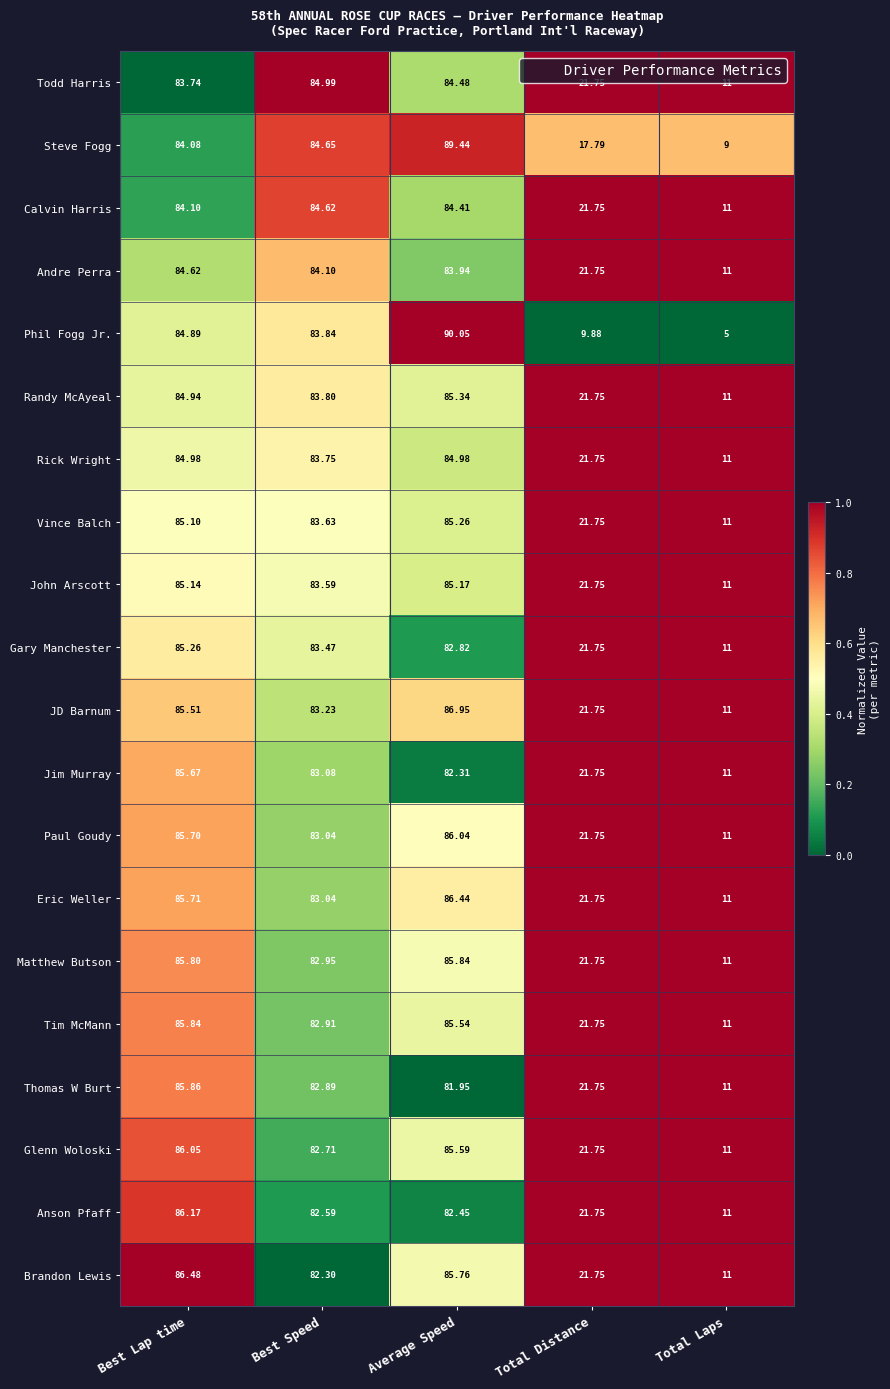

Where is Rick Wright nearest to the value 47?

Total Distance